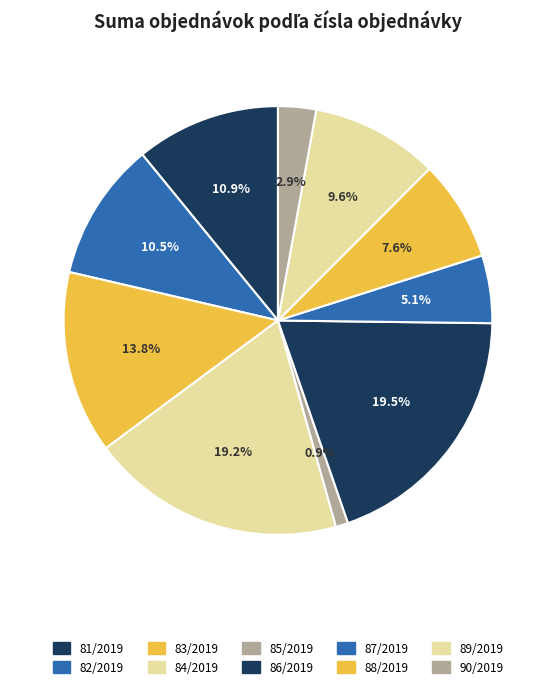

Combined, do 89/2019 and 86/2019 account for over 50%?

No